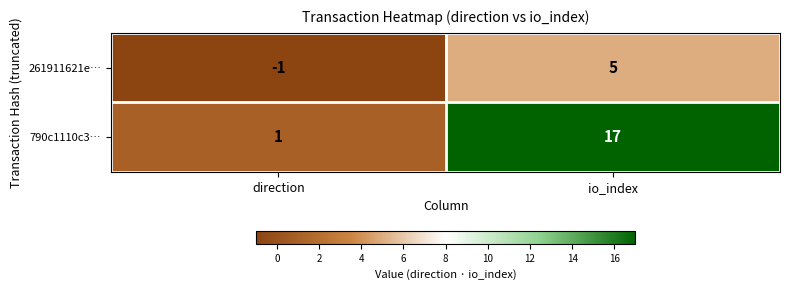

The value of 261911621e… at direction is -1. True or false?

True